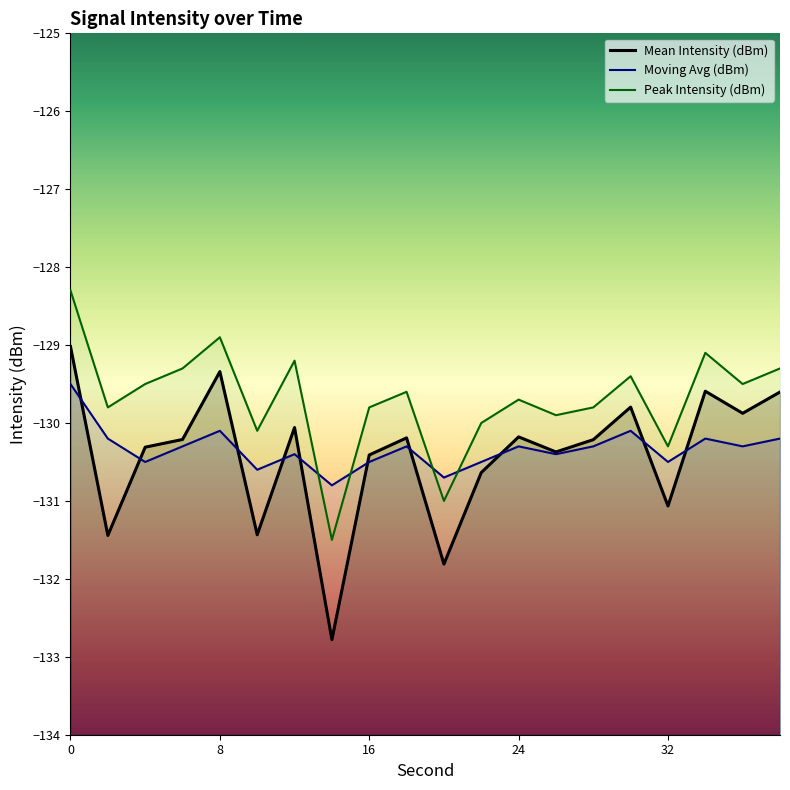

Rank the categories by Peak Intensity (dBm) value from highest to lowest.

0, 8, 34, 12, 6, 38, 30, 4, 36, 18, 24, 2, 16, 28, 26, 22, 10, 32, 20, 14